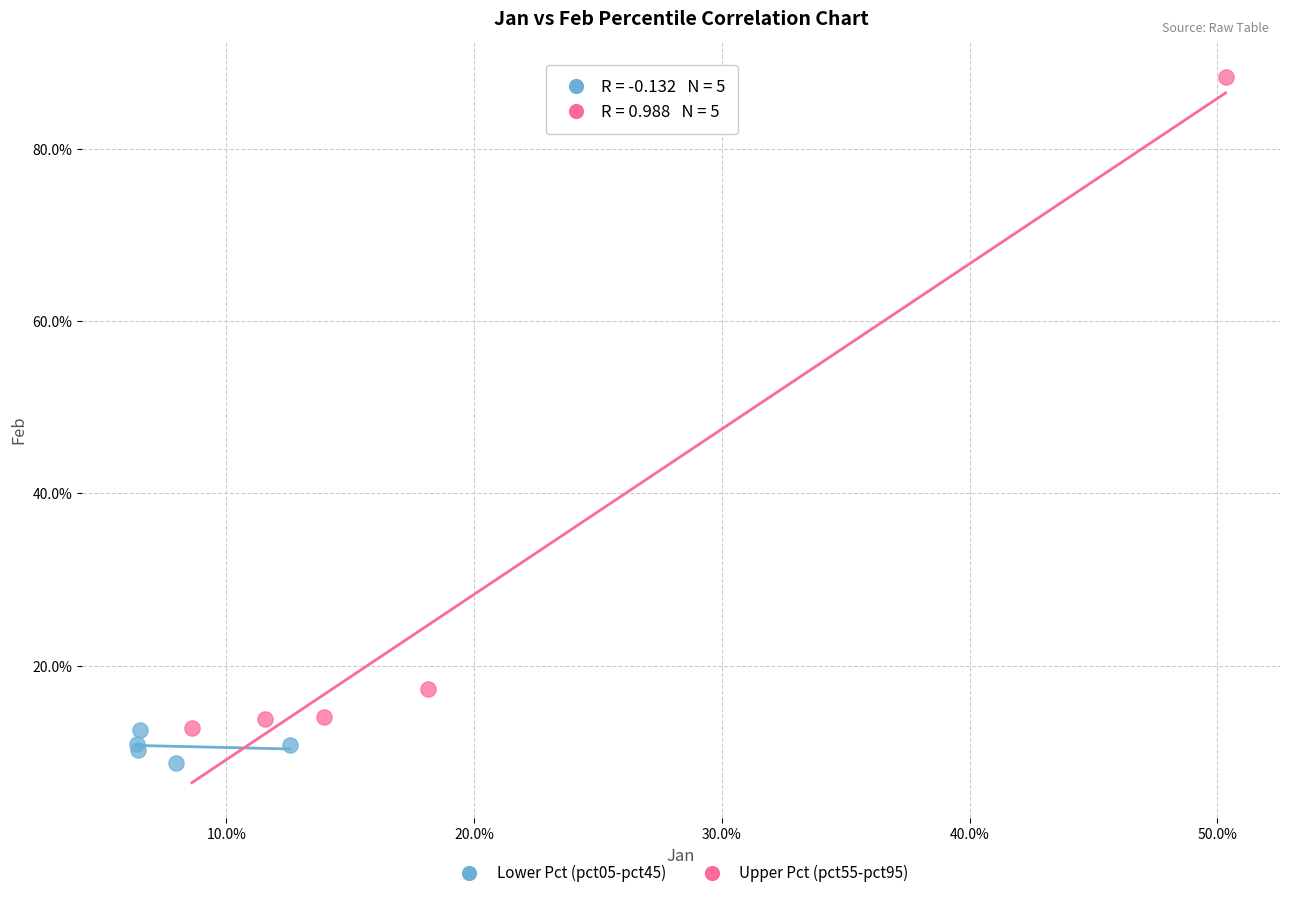

Which series contains the lowest Y value?

Lower Pct (pct05-pct45)